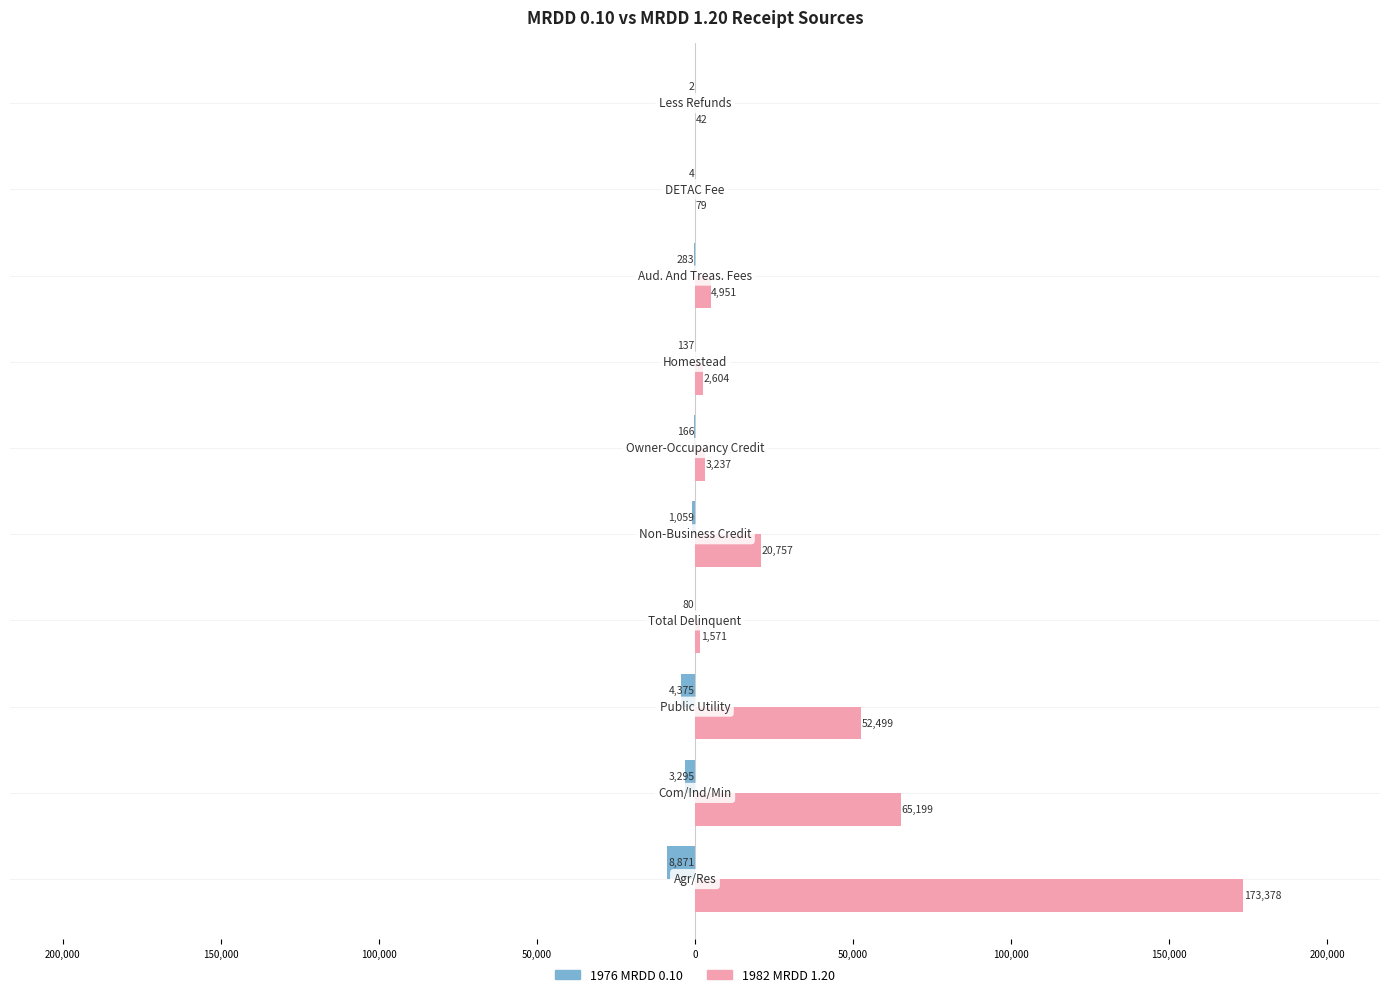

What are all the series names shown in the legend?

1976 MRDD 0.10, 1982 MRDD 1.20